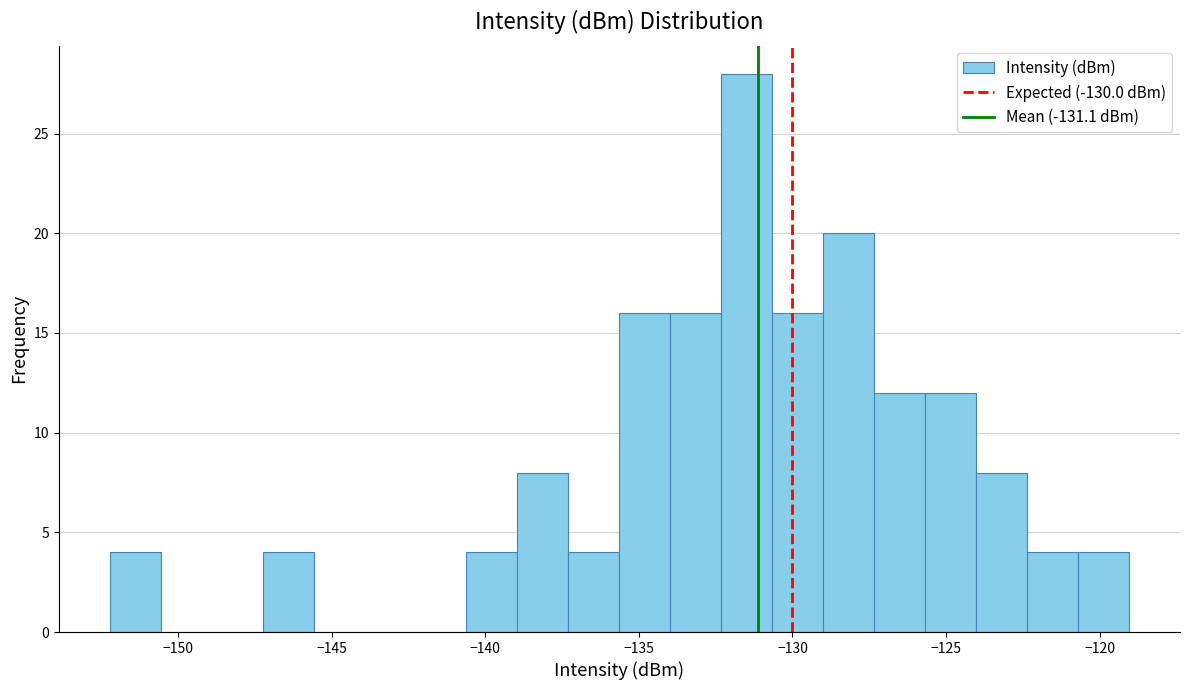

Around what value on the x-axis is the tallest bar? Give the approximate position of its centre, as read against the axis.

-131.5